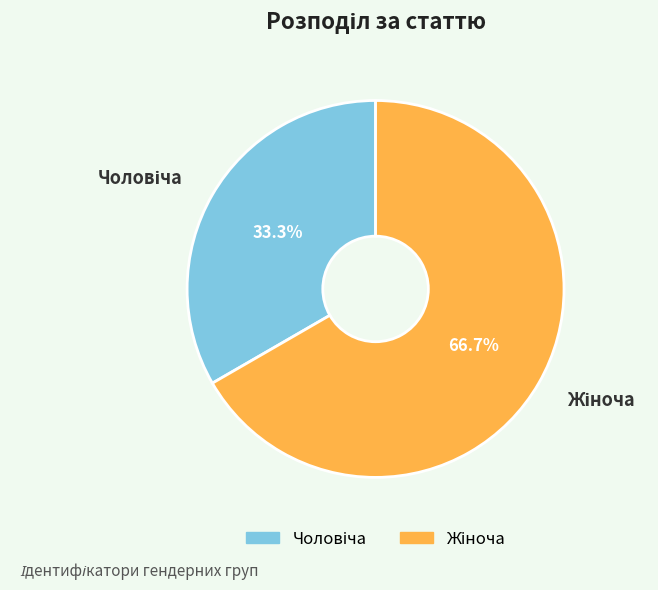

What percentage do Жіноча and Чоловіча together represent?

100.0%